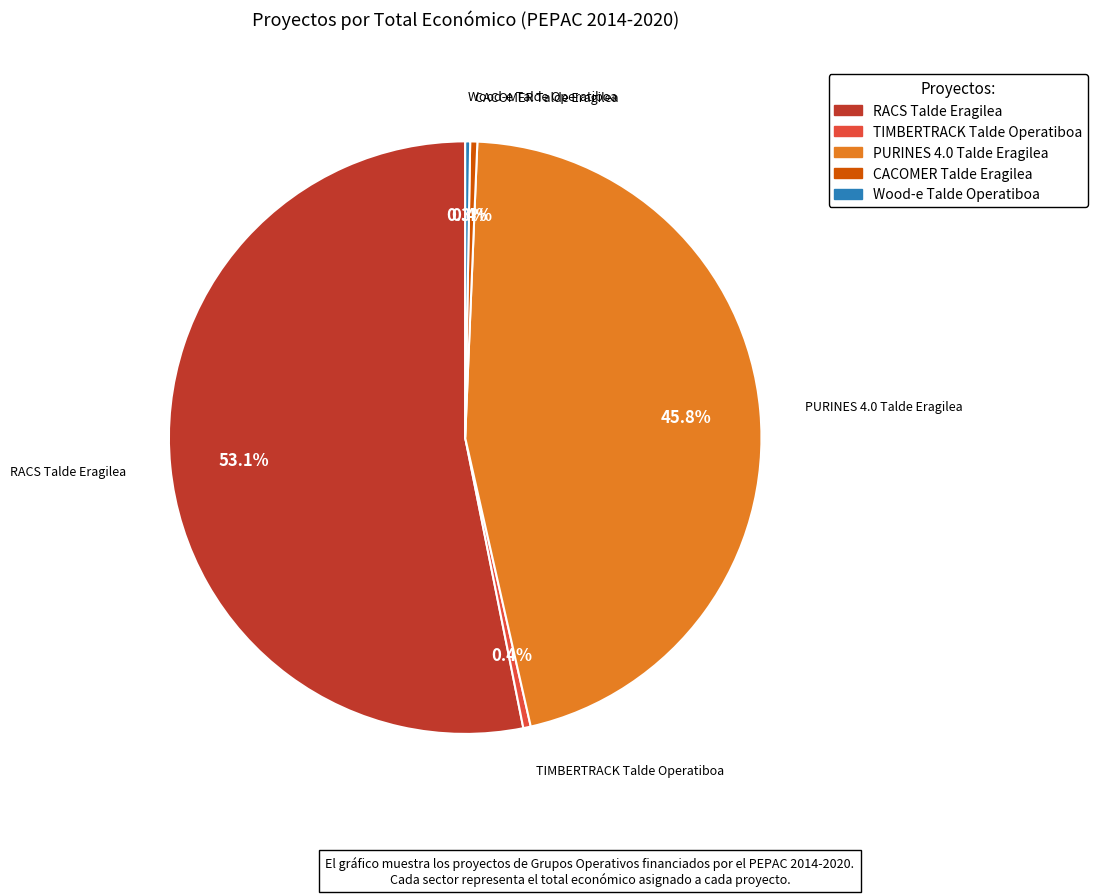

What is the largest slice in the pie chart?

RACS Talde Eragilea